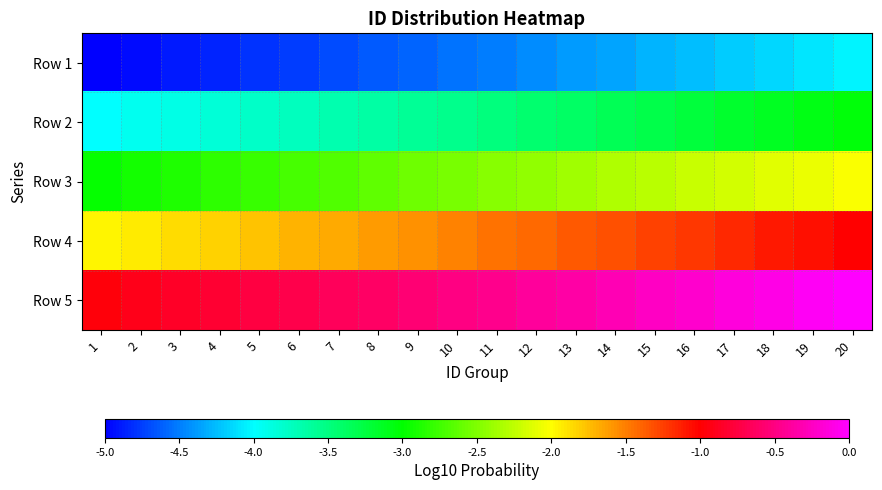

What is the spread (max minus min) of values at 6?

4.0